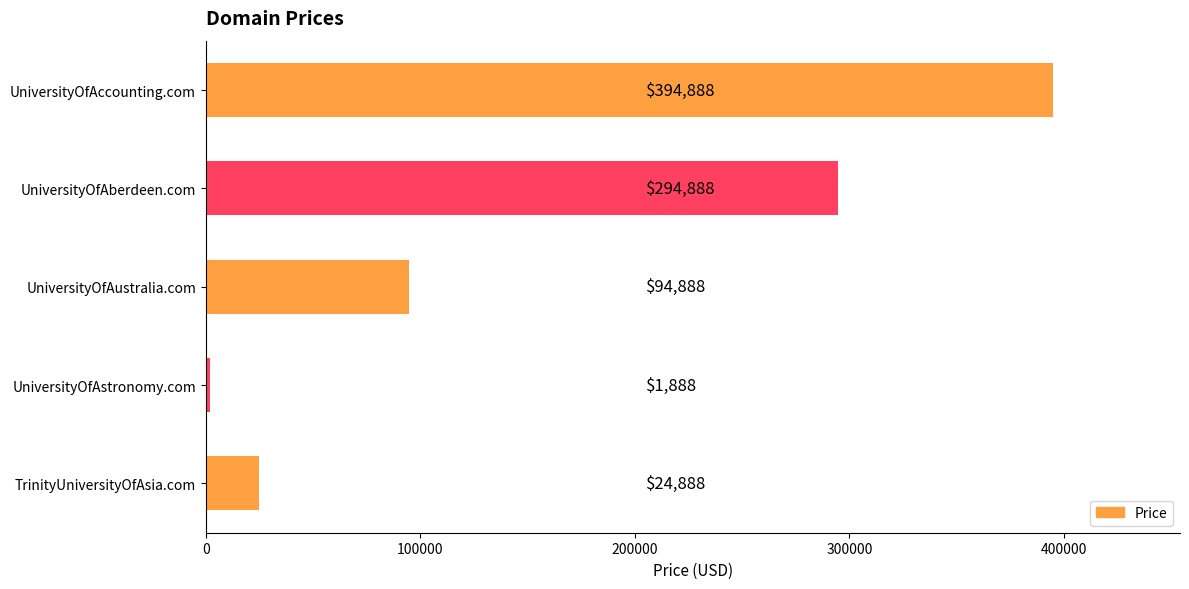

Is it true that the value at UniversityOfAustralia.com is 94888?

True